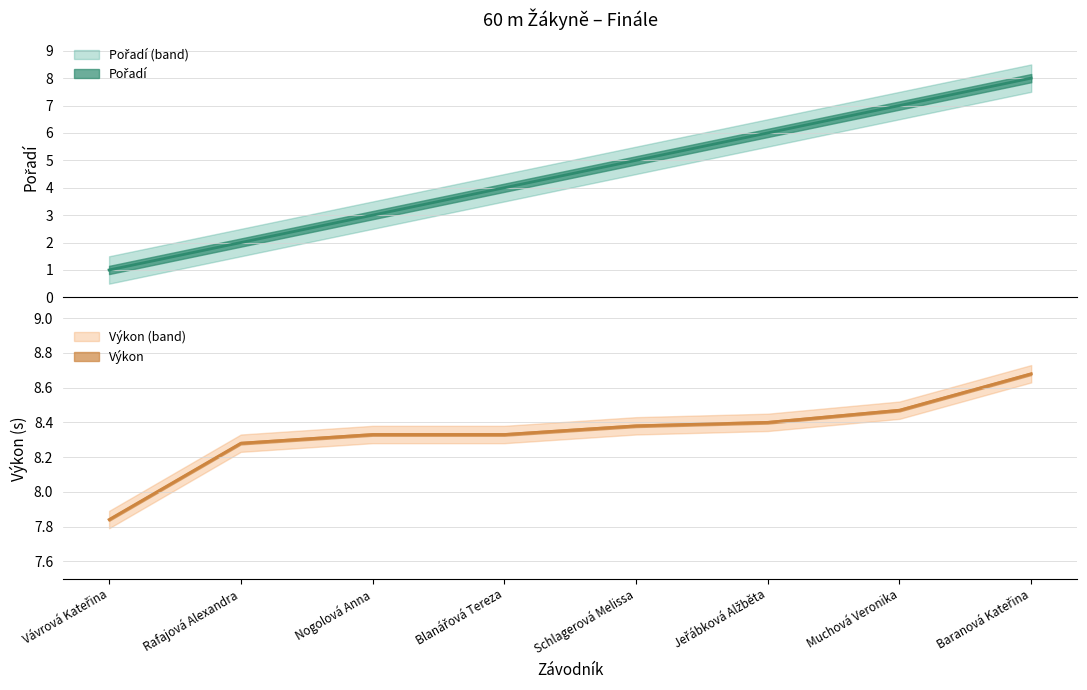

Between Blanářová Tereza and Schlagerová Melissa, which series saw the biggest shift?

Pořadí